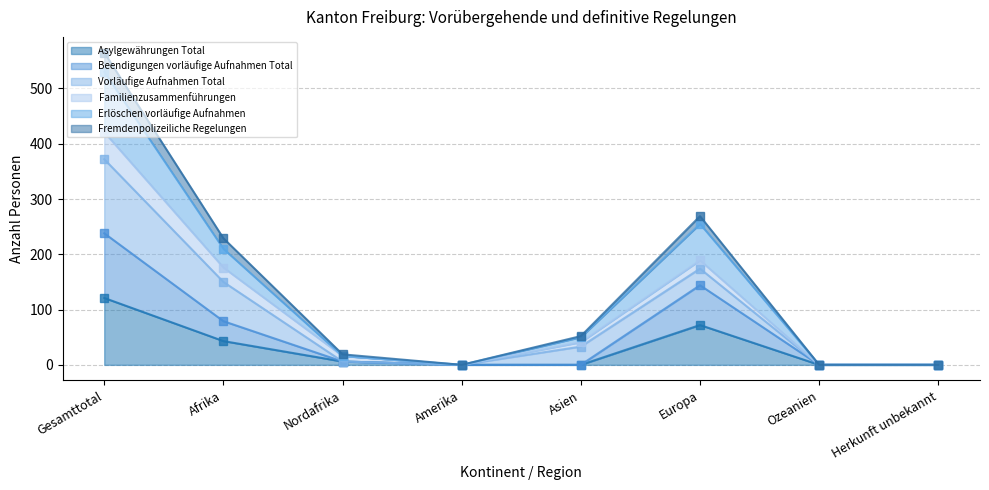

Is the value of Beendigungen vorläufige Aufnahmen Total at Afrika greater than the value of Erlöschen vorläufige Aufnahmen at Nordafrika?

Yes